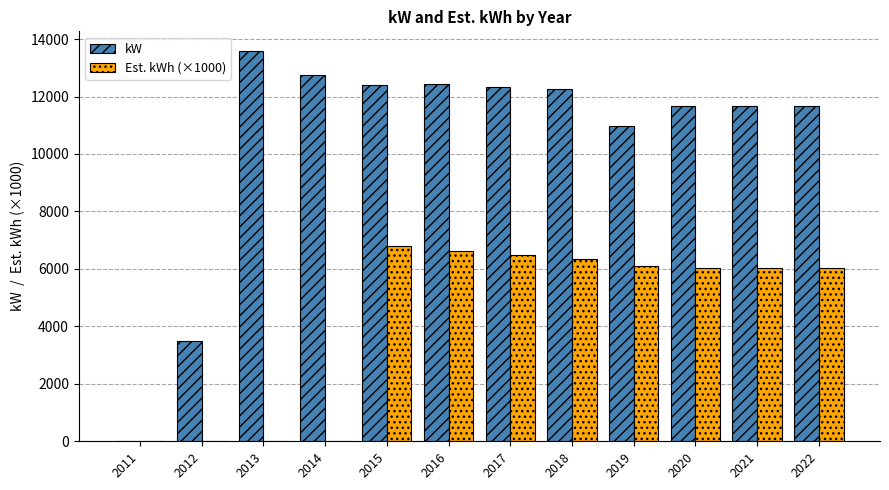

Is the value of Est. kWh (×1000) at 2020 greater than the value of kW at 2016?

No